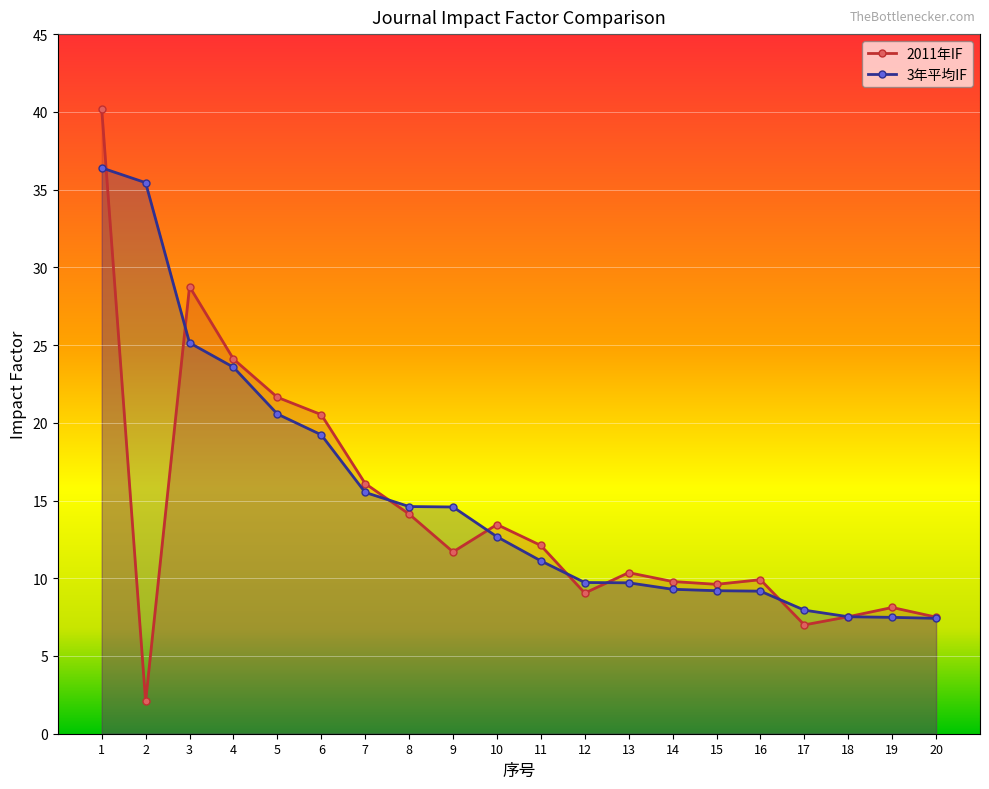

Does the chart display data point markers on the line(s)?

Yes